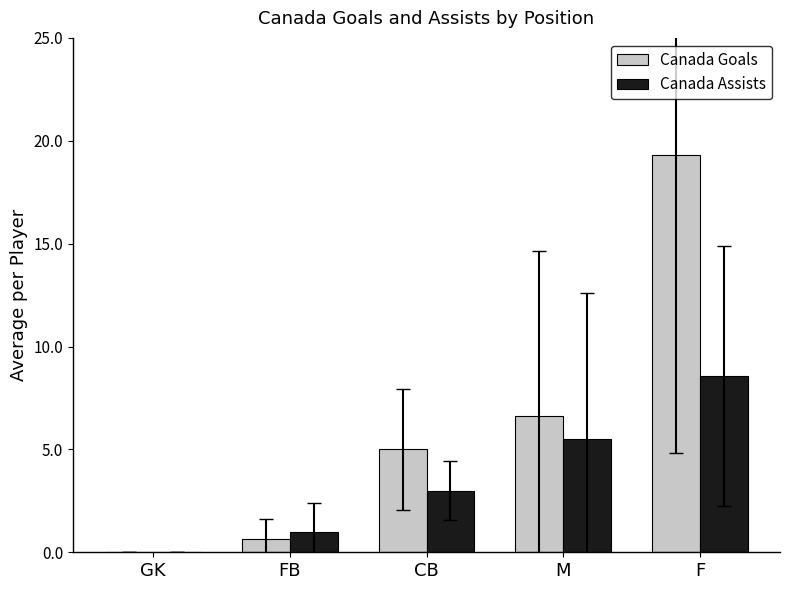

How many series are shown in this chart?

2